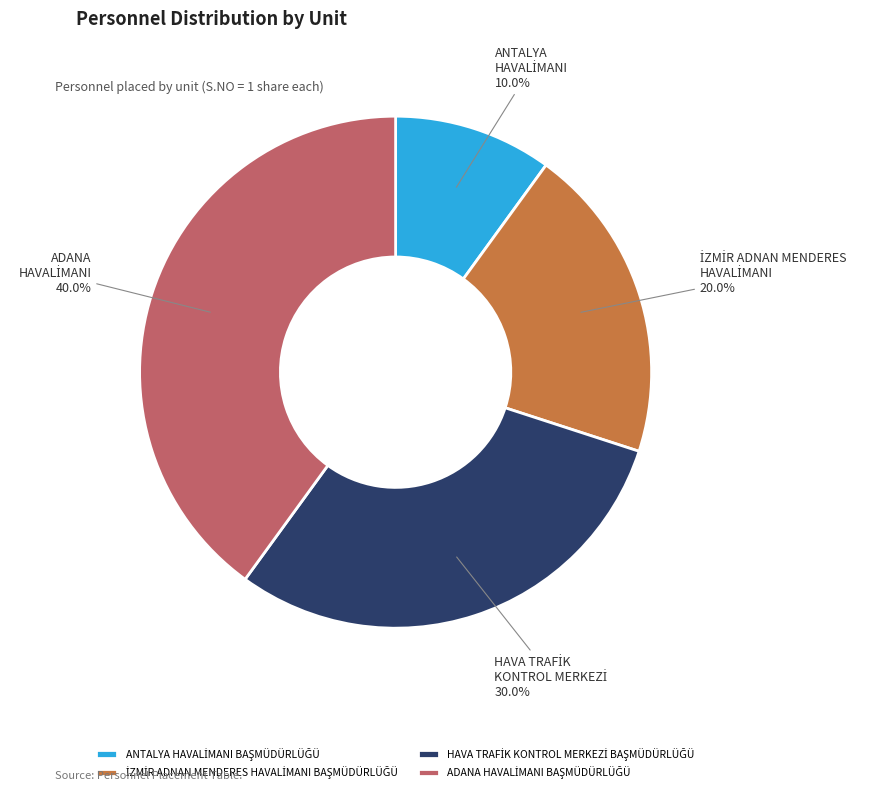

To the nearest percent, what is the difference between the largest and smallest slice percentages?

30%